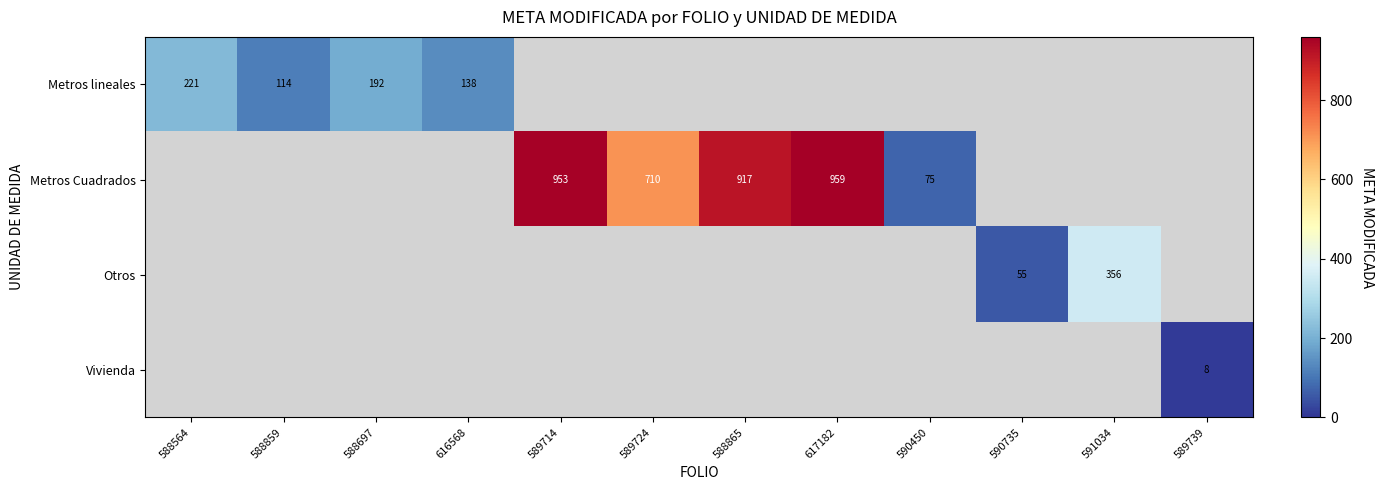

Count the number of data series in this chart.

4